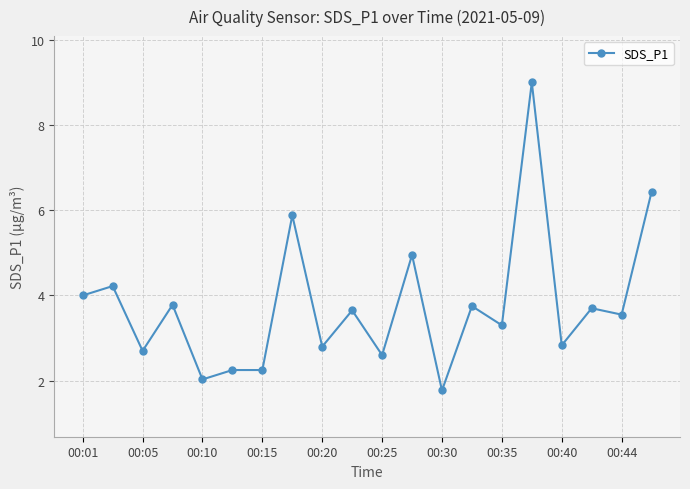

What is the sum of all values?

75.4